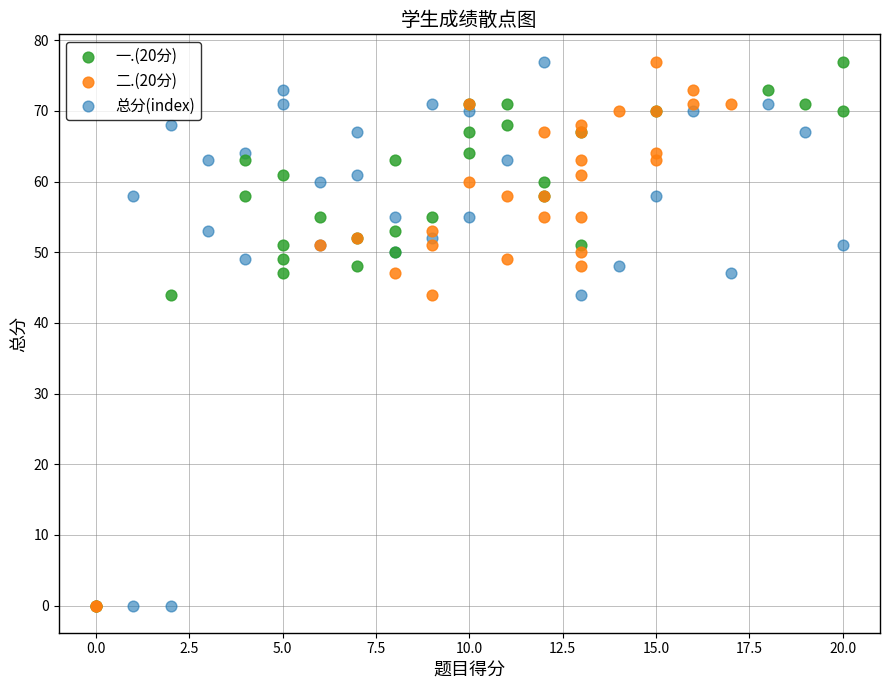

What are all the series names shown in the legend?

一.(20分), 二.(20分), 总分(index)